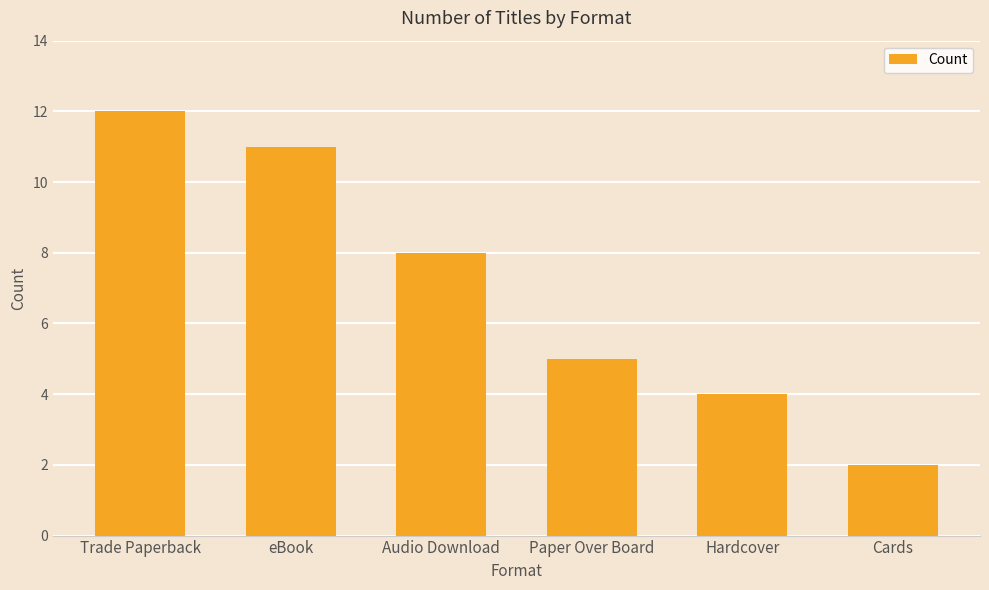

What is the difference between the values at Cards and Hardcover?

2